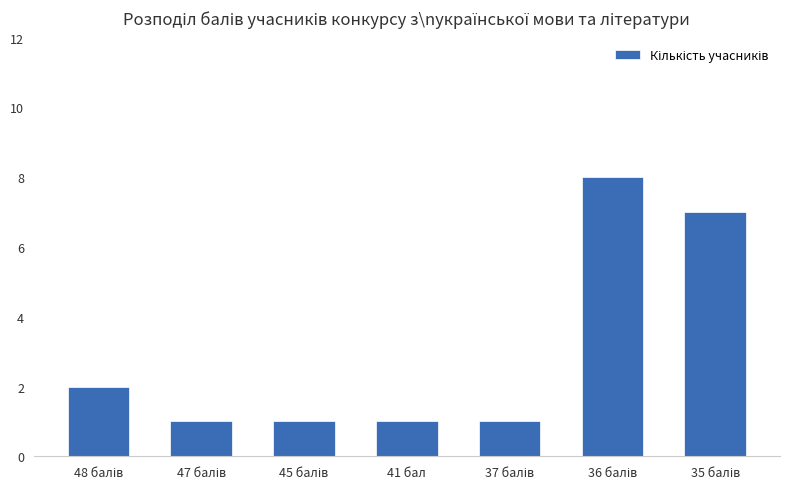

Reading left to right, extract all data points from this chart.

2	1	1	1	1	8	7